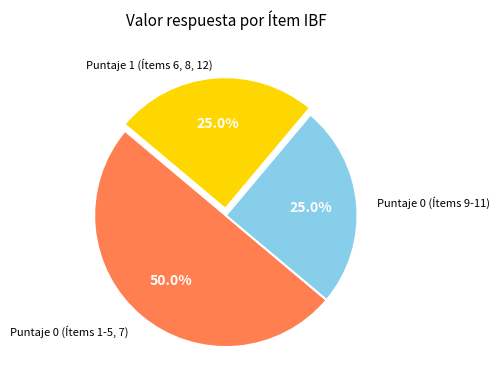

How many slices are in this pie chart?

3